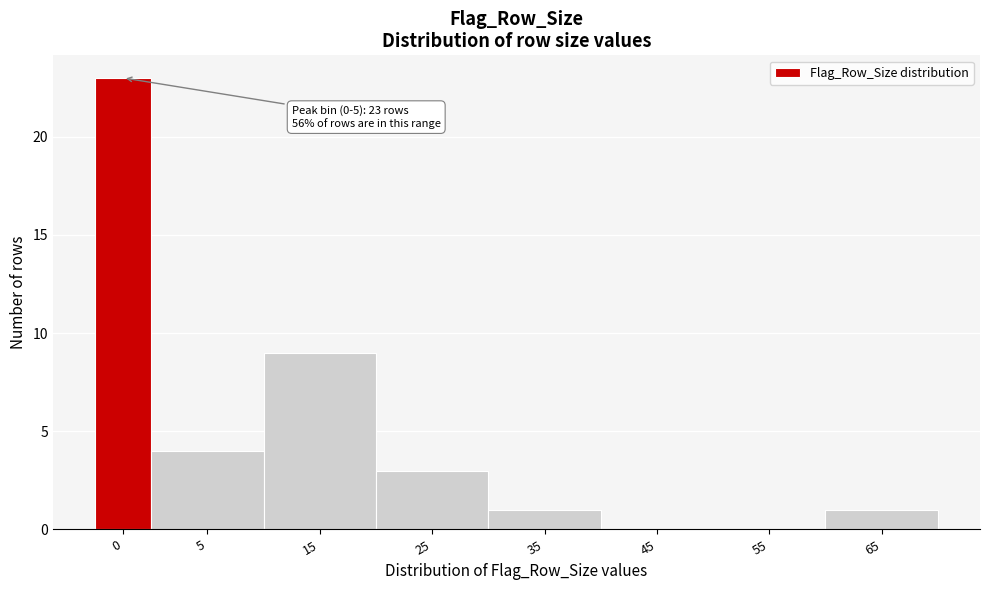

Reading left to right, what are all the values shown in this chart?

0=23	5=4	15=9	25=3	35=1	45=0	55=0	65=1